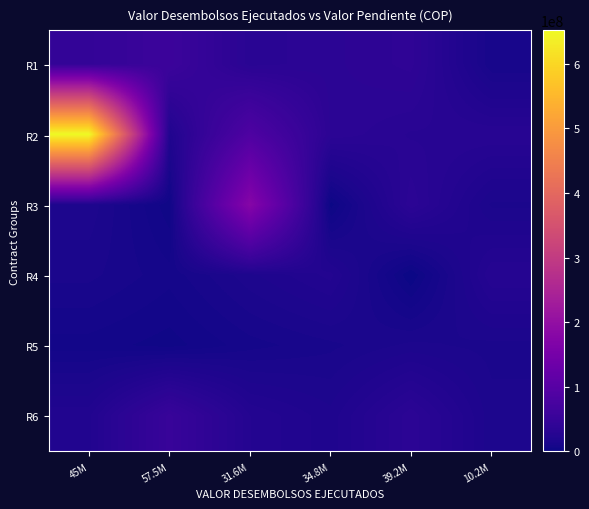

Reading right to left, list all the values displayed in this chart.

R1: 10.2M=10251000	39.2M=39240000	34.8M=34815000	31.6M=31646425	57.5M=57559554	45M=45000000
R2: 10.2M=30316800	39.2M=30173000	34.8M=35208069	31.6M=85974600	57.5M=20732811	45M=651688781
R3: 10.2M=14691544	39.2M=35040000	34.8M=1080000	31.6M=177107700	57.5M=3287000	45M=17088000
R4: 10.2M=27884350	39.2M=0	34.8M=23895525	31.6M=17053200	57.5M=8550964	45M=13526316
R5: 10.2M=14402667	39.2M=15992666	34.8M=12013800	31.6M=9065055	57.5M=3865320	45M=6457500
R6: 10.2M=16200000	39.2M=34986000	34.8M=18737467	31.6M=25532548	57.5M=52105322	45M=22250000